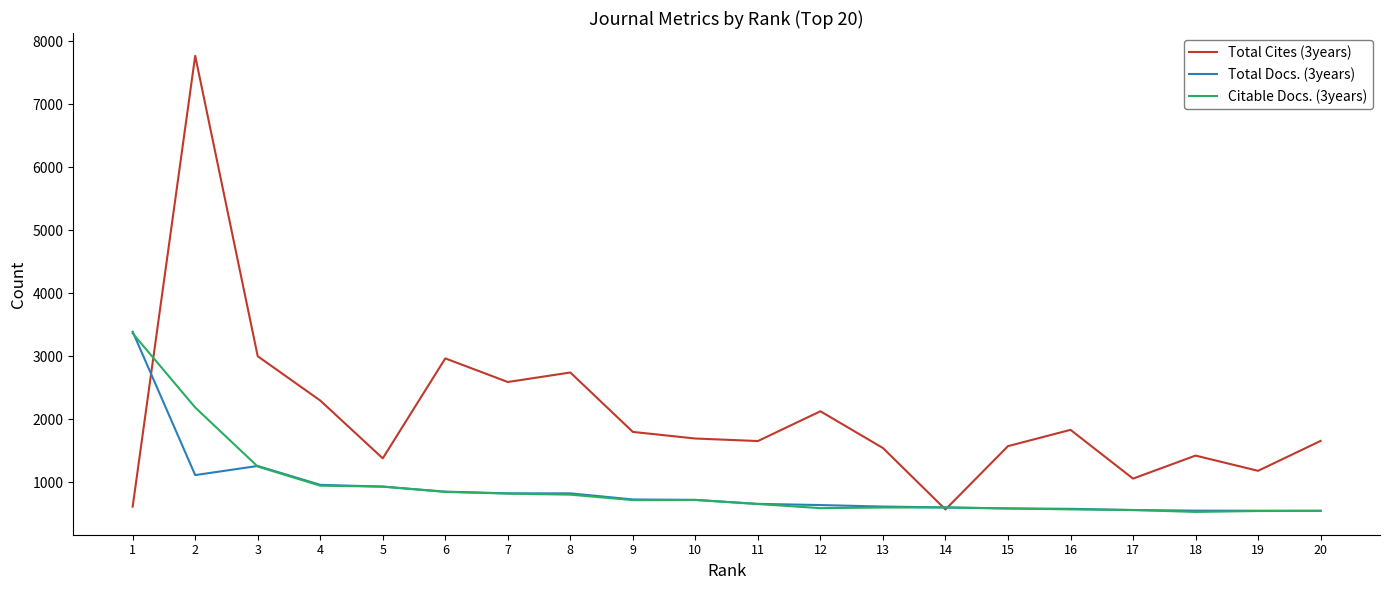

Which series changed the most between 3 and 15?

Total Cites (3years)